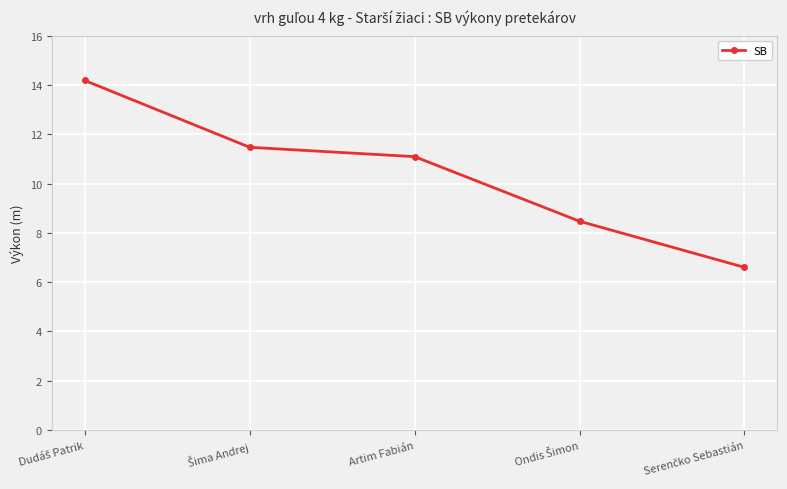

Reading left to right, extract all data points from this chart.

14.2	11.5	11.1	8.5	6.6